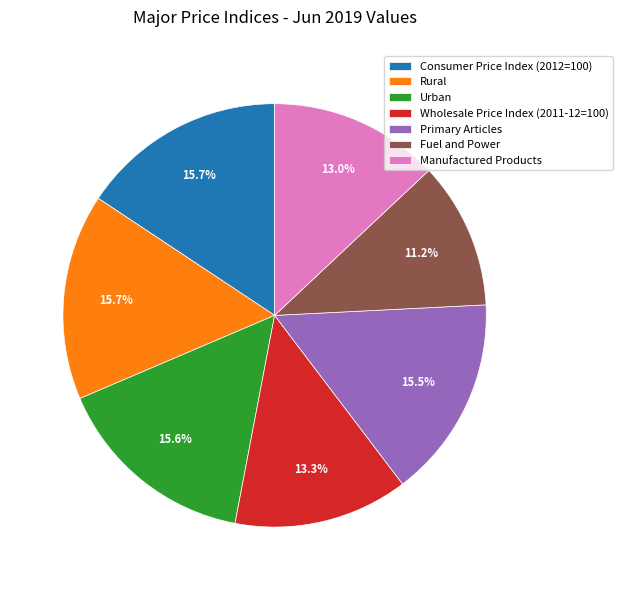

Is it true that Rural is 16% of the pie?

True